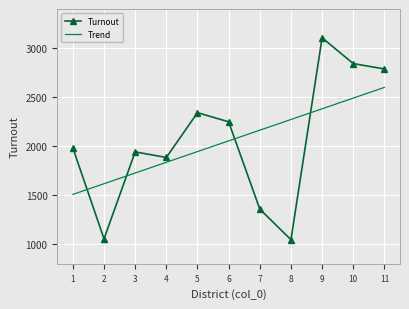

The value of Turnout at 4 is 1885. True or false?

True